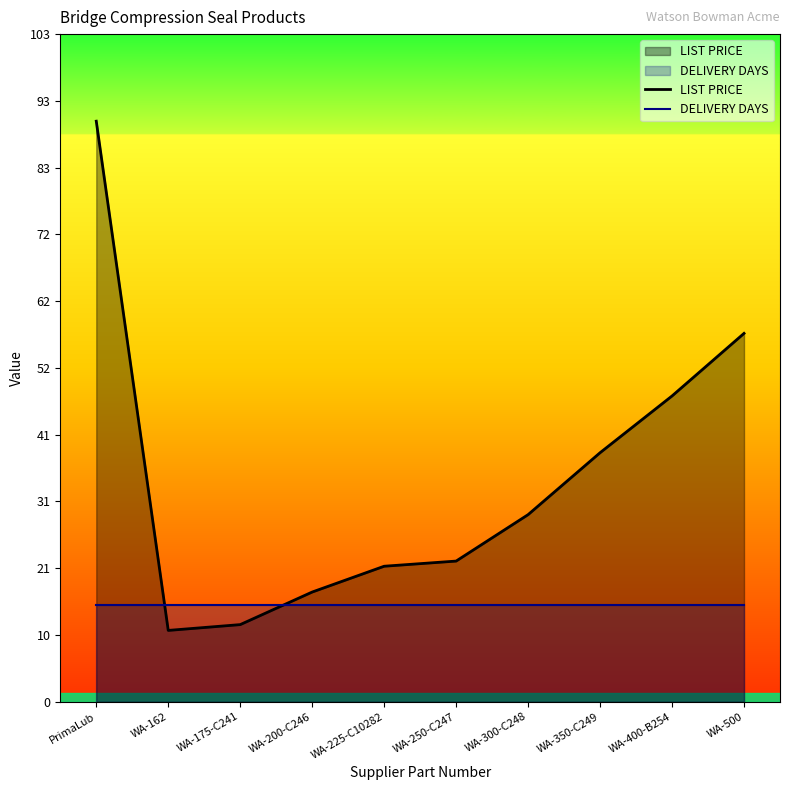

What are all the series names shown in the legend?

LIST PRICE, DELIVERY DAYS